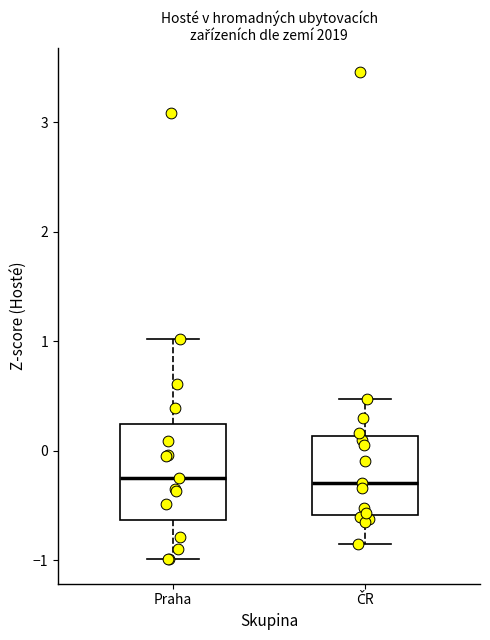

Which box is the tallest, from its lower edge to its upper edge?

Praha